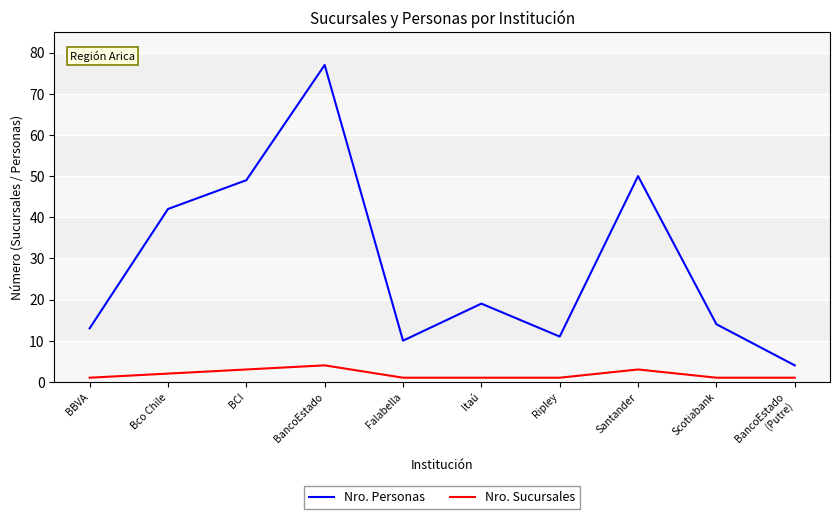

Between Itaú and Santander, which series saw the biggest shift?

Nro. Personas